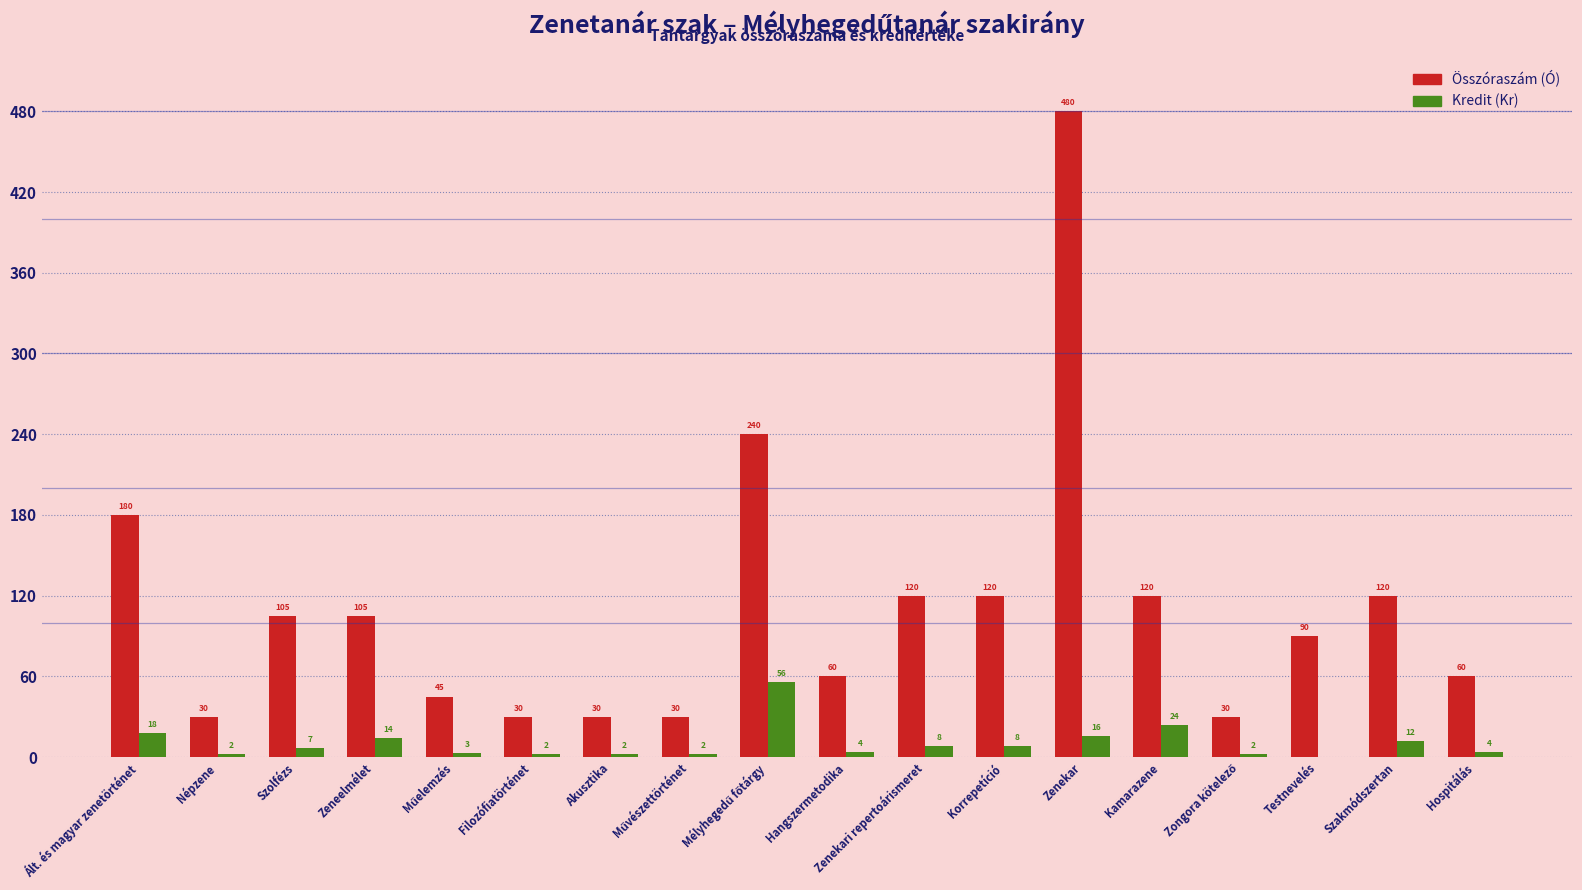

What is the sum of the Kredit (Kr) values at Szakmódszertan and Ált. és magyar zenetörténet?

30